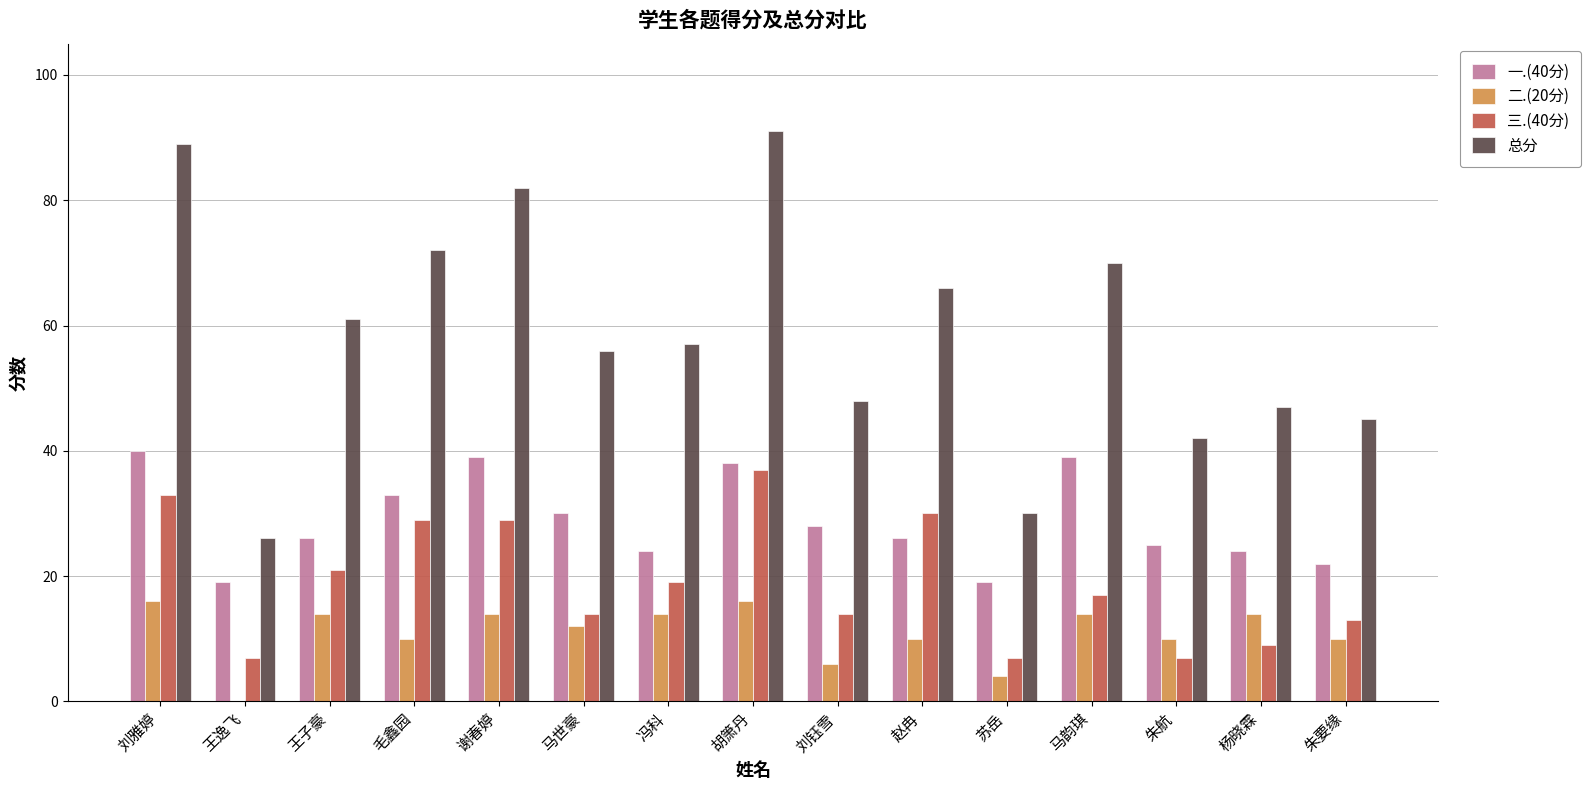

Is the value of 三.(40分) at 刘雅婷 greater than the value of 一.(40分) at 朱航?

Yes